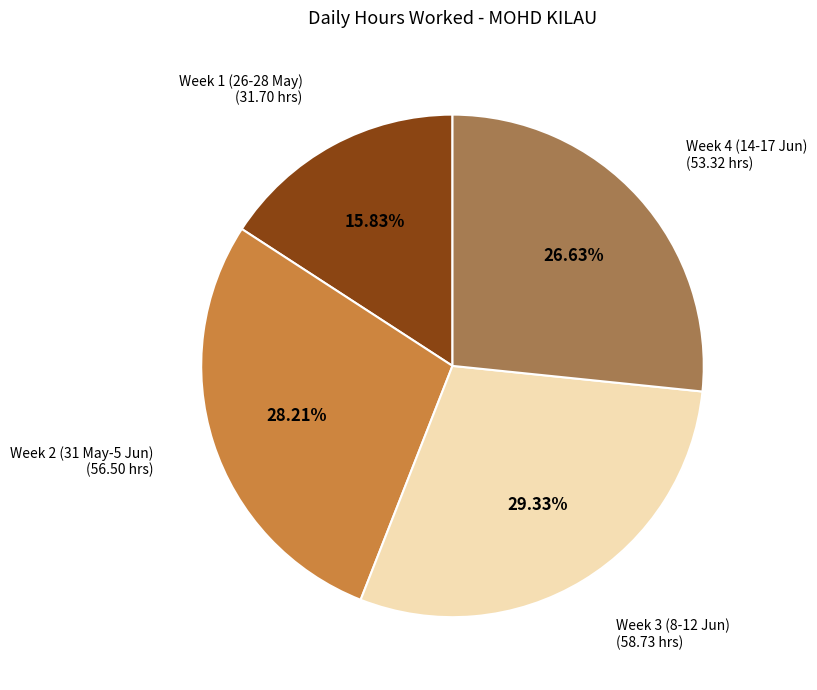

Is there a majority slice in this chart?

No